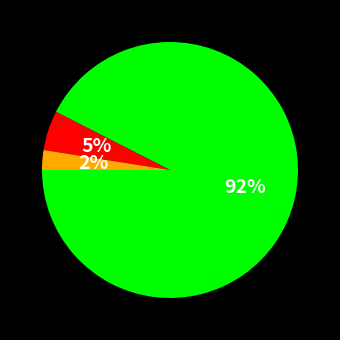

To the nearest percent, what is the average slice percentage?

33%